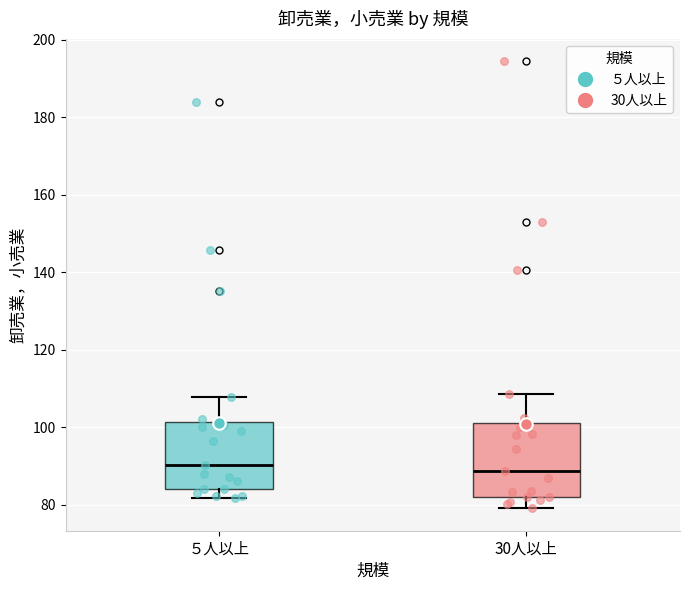

Where does the median line of the box for 30人以上 sit on the y-axis? The values are not printed on the chart, so give them approximately, as read against the axis.

88